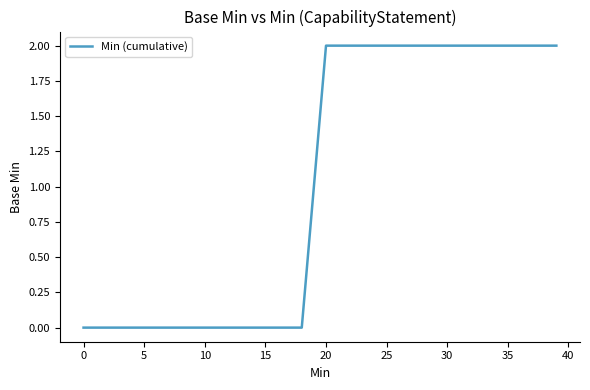

What is the greatest value displayed?

2